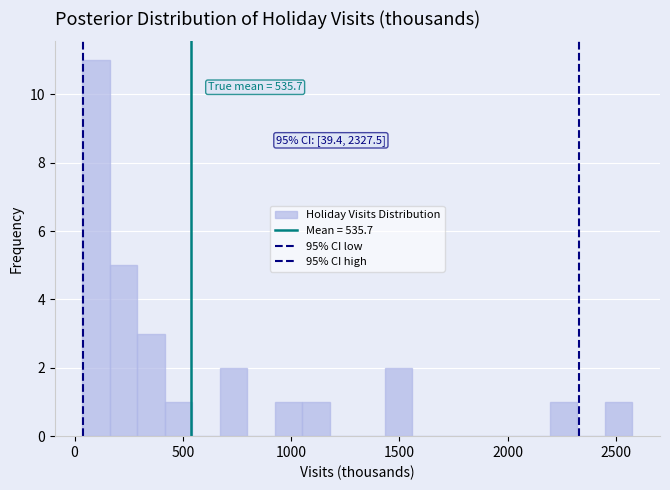

Read against the x-axis, roughly where is the centre of the tallest bar?

100